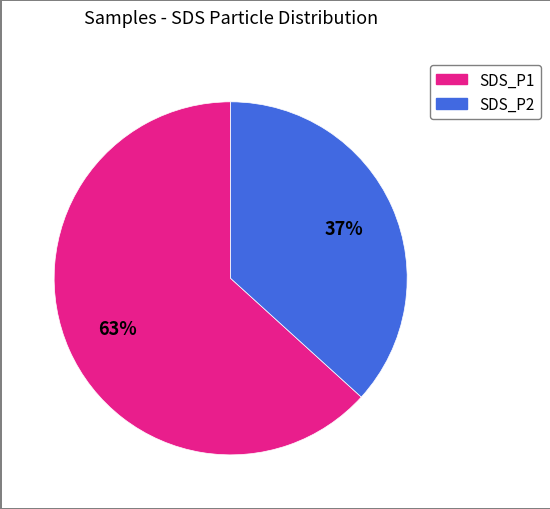

To the nearest percent, what is the average slice percentage?

50%